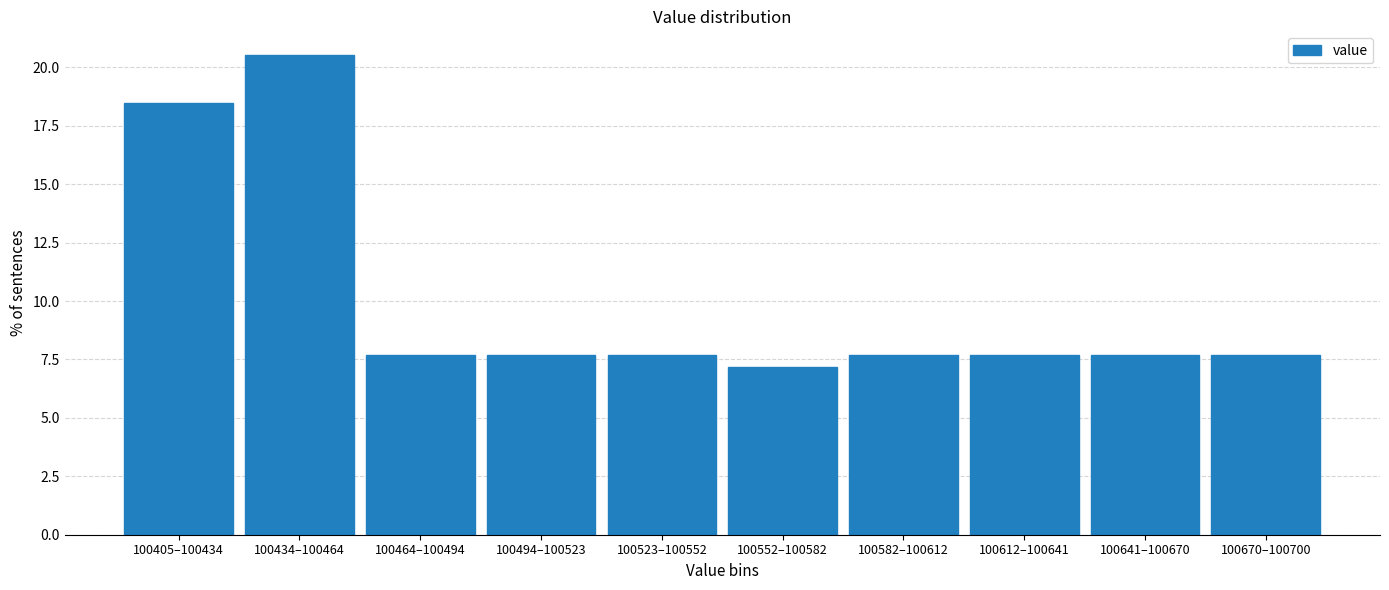

Reading left to right, extract all data points from this chart.

100405–100434=18.5	100434–100464=20.5	100464–100494=7.7	100494–100523=7.7	100523–100552=7.7	100552–100582=7.2	100582–100612=7.7	100612–100641=7.7	100641–100670=7.7	100670–100700=7.7